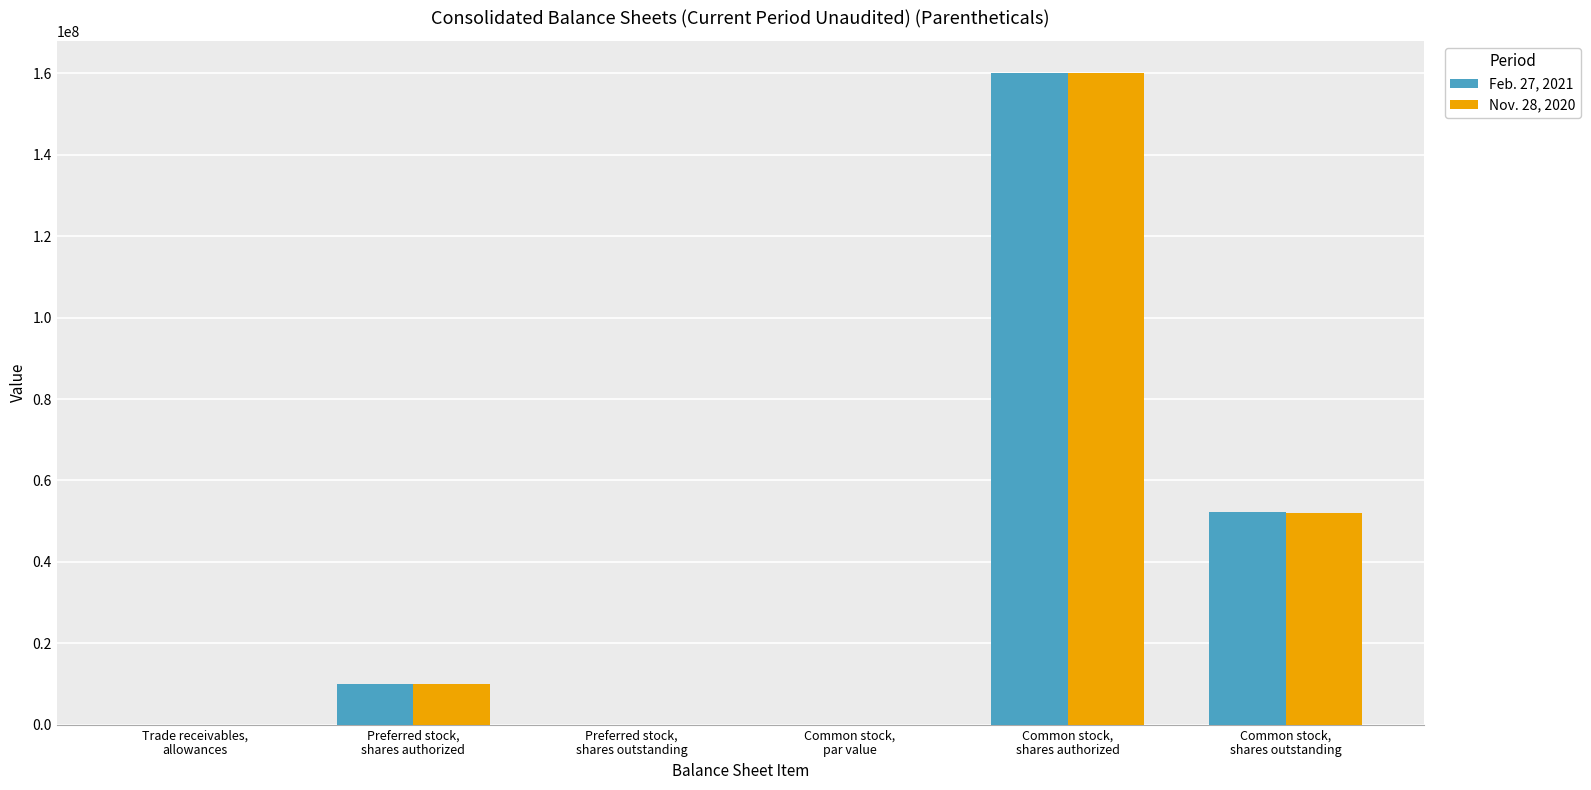

At which label is Feb. 27, 2021 closest to 80000000?

Common stock,
shares outstanding